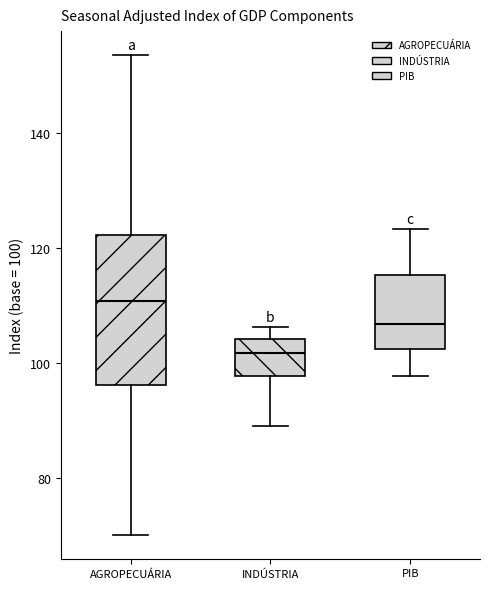

Reading left to right, read every box against the y-axis: the position of its median line, the range the box covers, and the ends of its whiskers. The values are not printed on the chart, so give them approximately, as read against the axis.

AGROPECUÁRIA: median 110, box 96 to 122, whiskers 70 to 154
INDÚSTRIA: median 102, box 98 to 104, whiskers 90 to 106
PIB: median 106, box 102 to 116, whiskers 98 to 124